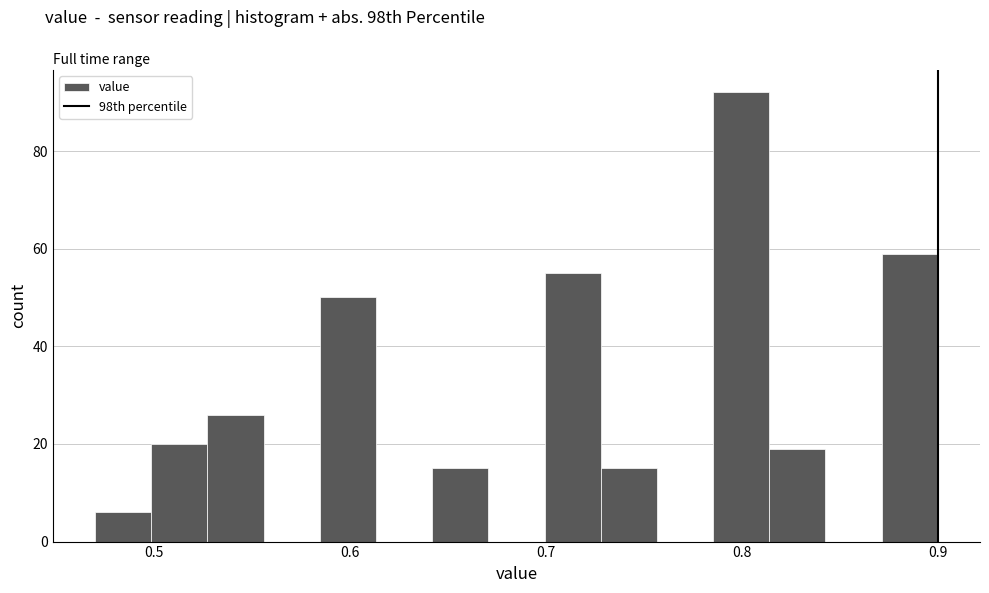

Read against the x-axis, roughly where is the centre of the tallest bar?

0.80